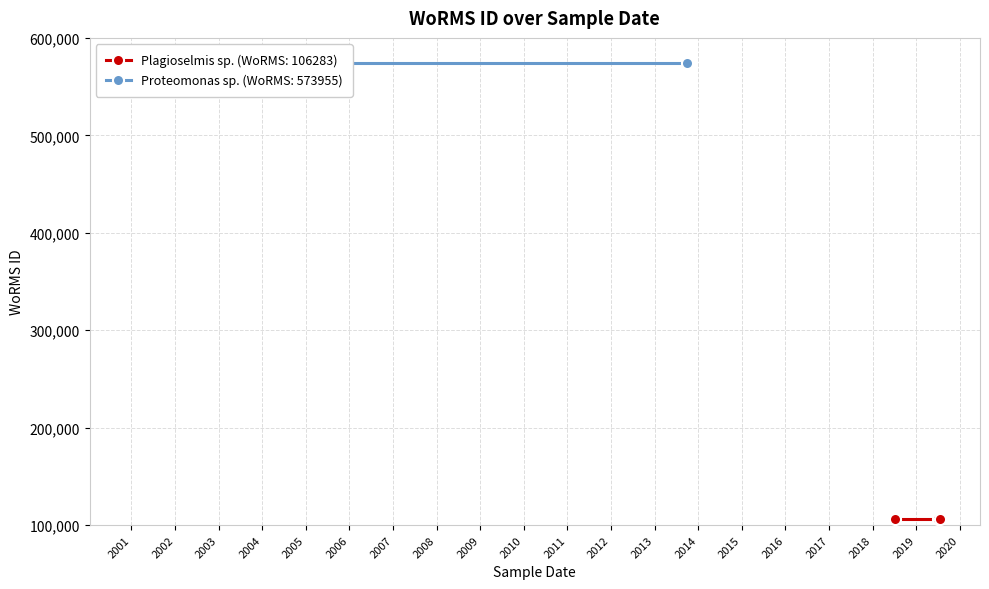

The value at 06-07-2018 is 170321. True or false?

False